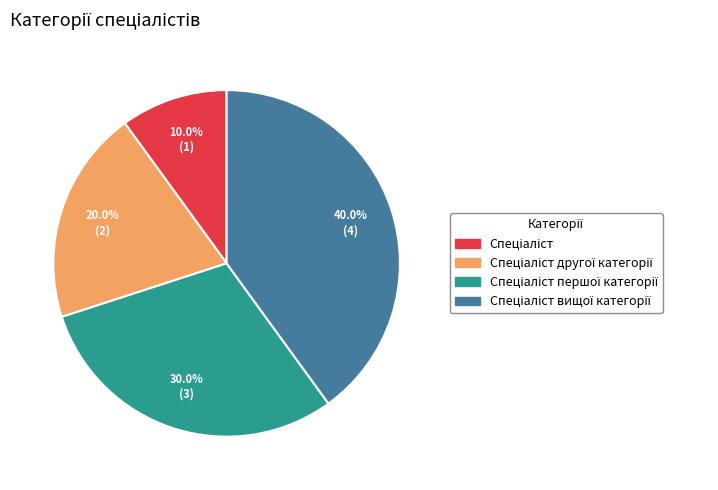

Is there a majority slice in this chart?

No